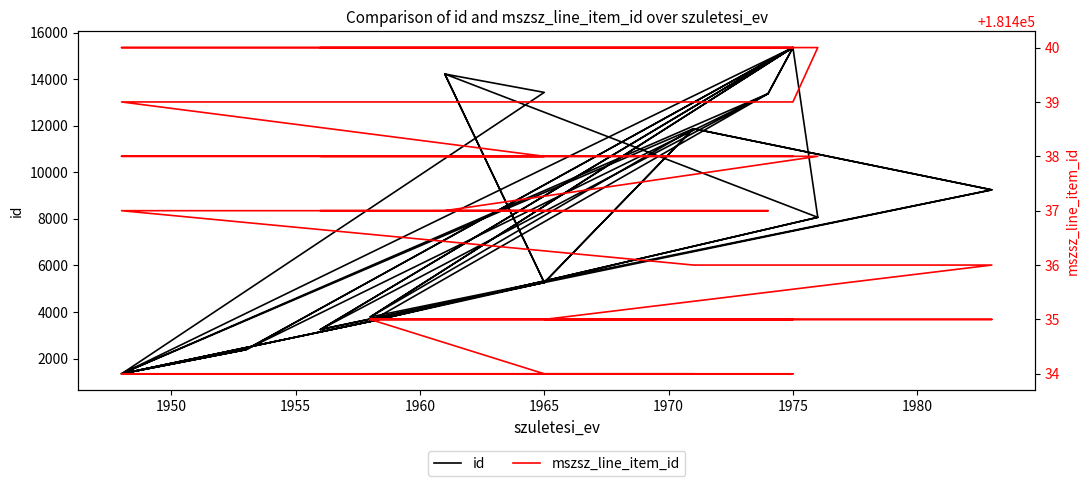

Reading left to right, list all the values displayed in this chart.

id: 3592	1343	13380	15362	3785	11875	5265	3592	13380	15362	3785	9248	11875	5265	9248	11875	1343	2380	13380	3247	5265	14226	8067	3592	1343	15362	3247	5265	14226	13436	1343	2380	15362	8067	3592	1343	2380	15362	3247
mszsz_line_item_id: 181434	181434	181434	181434	181434	181434	181434	181435	181435	181435	181435	181435	181435	181435	181436	181436	181437	181437	181437	181437	181437	181437	181438	181438	181438	181438	181438	181438	181438	181438	181439	181439	181439	181440	181440	181440	181440	181440	181440